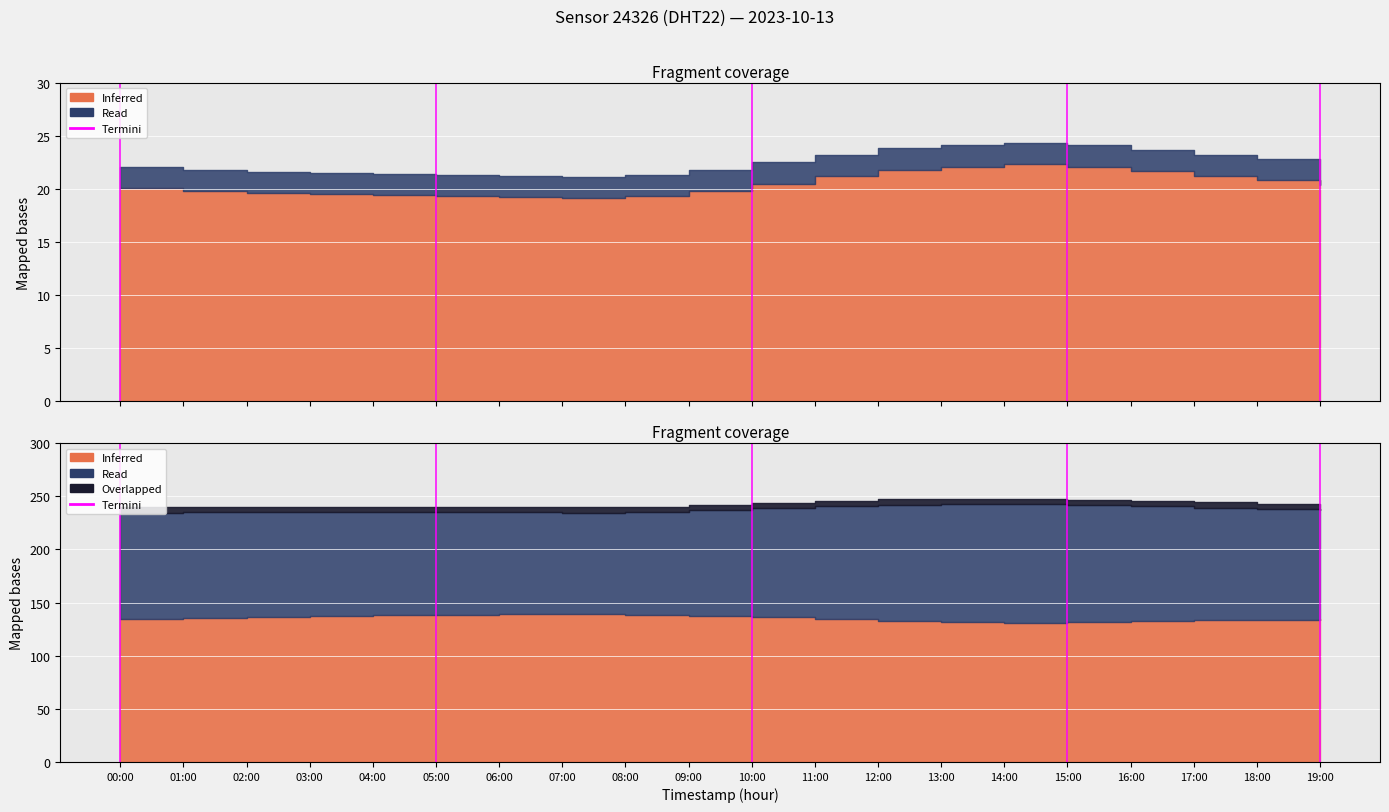

What is the difference between the values at 00:00 and 01:00?

1